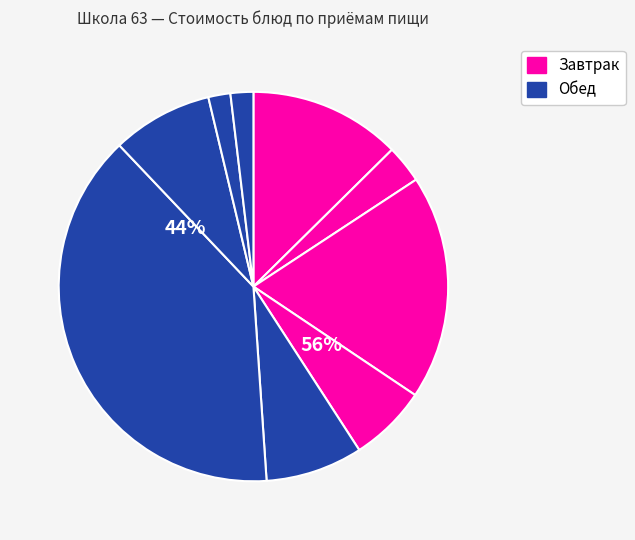

To the nearest percent, what is the combined percentage of каша гречневая and чай с сахаром?

10%